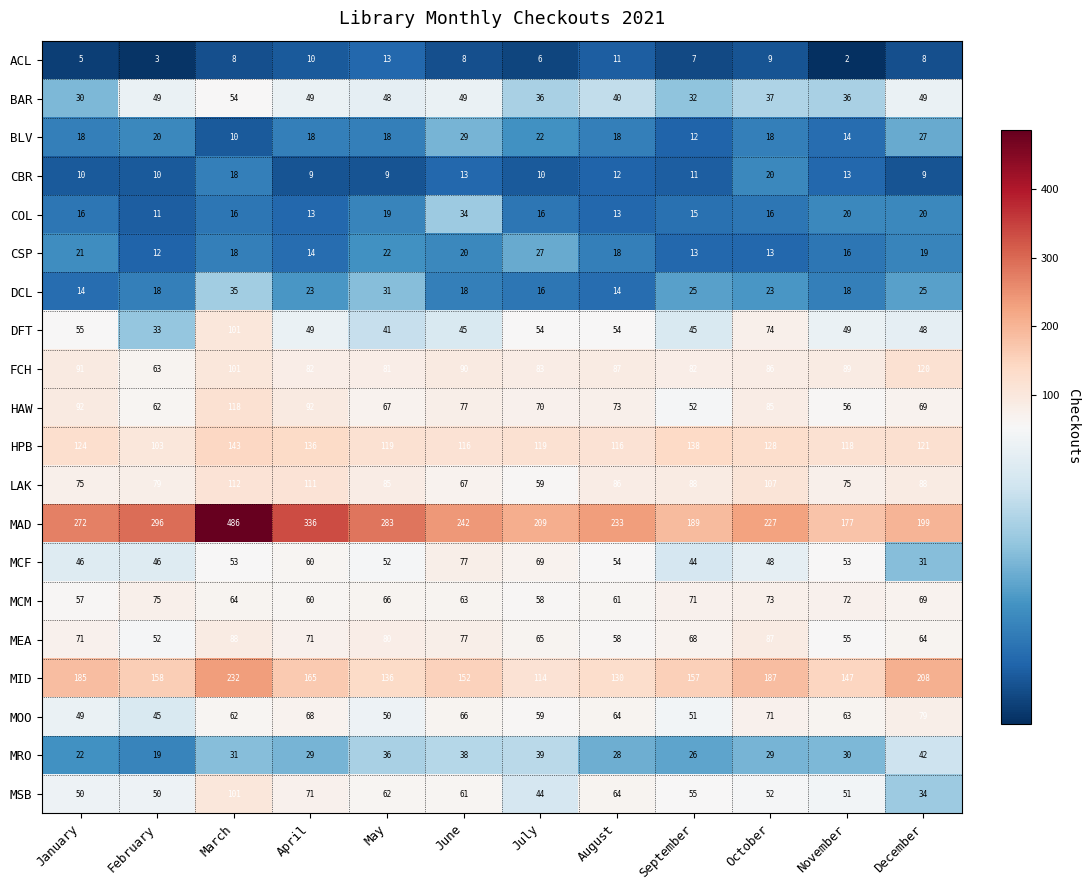

What is the minimum value for MCM?

57